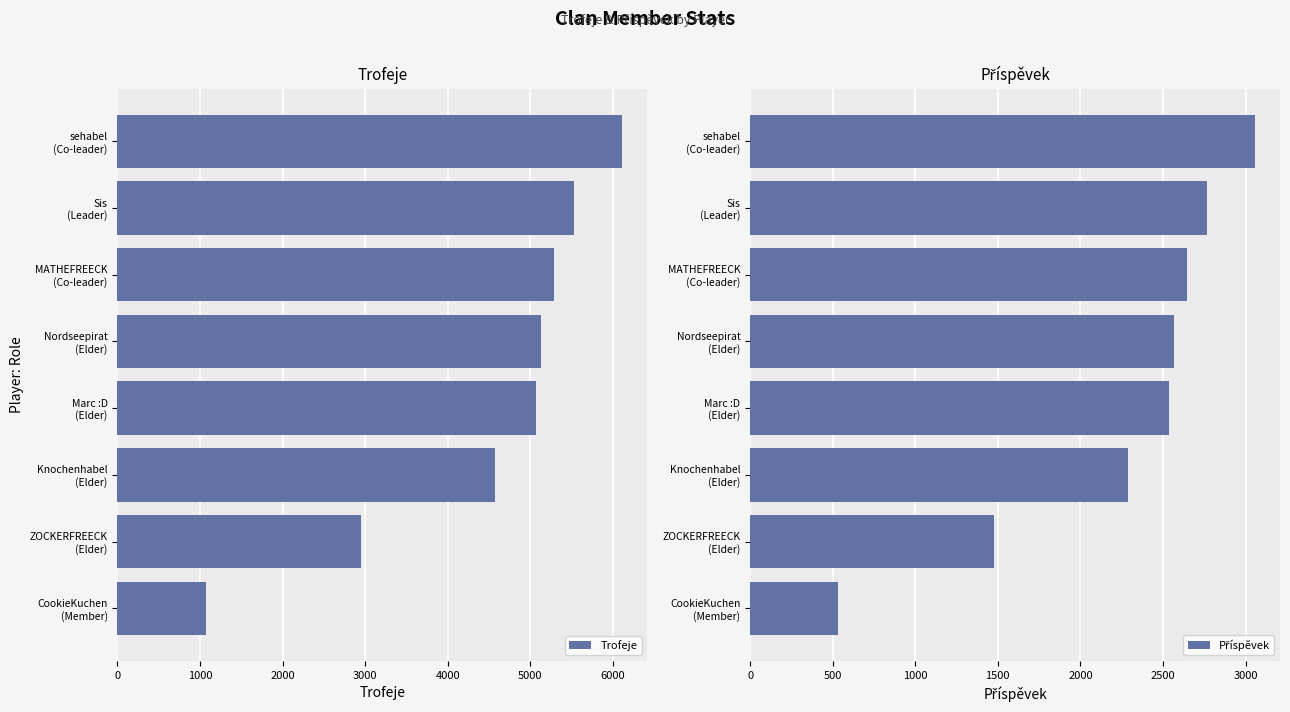

What are all the series names shown in the legend?

Trofeje, Příspěvek